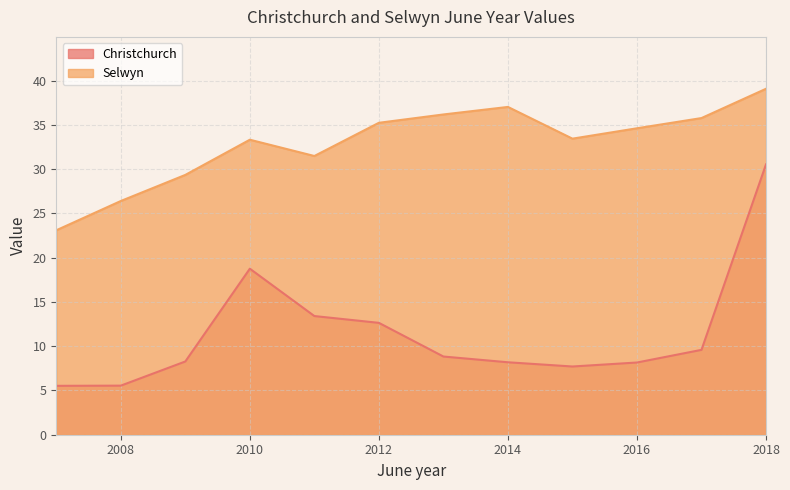

In Selwyn, how many points are lower than both neighbors (excluding endpoints)?

2